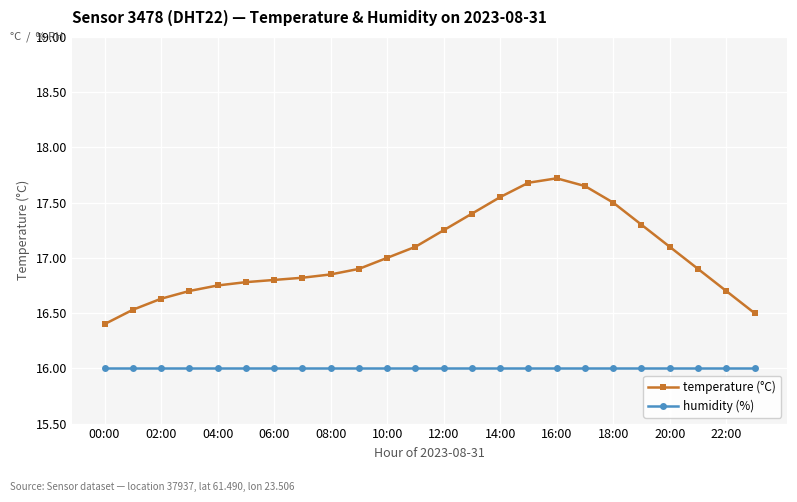

True or false: temperature (°C) and humidity (%) intersect in this chart.

False